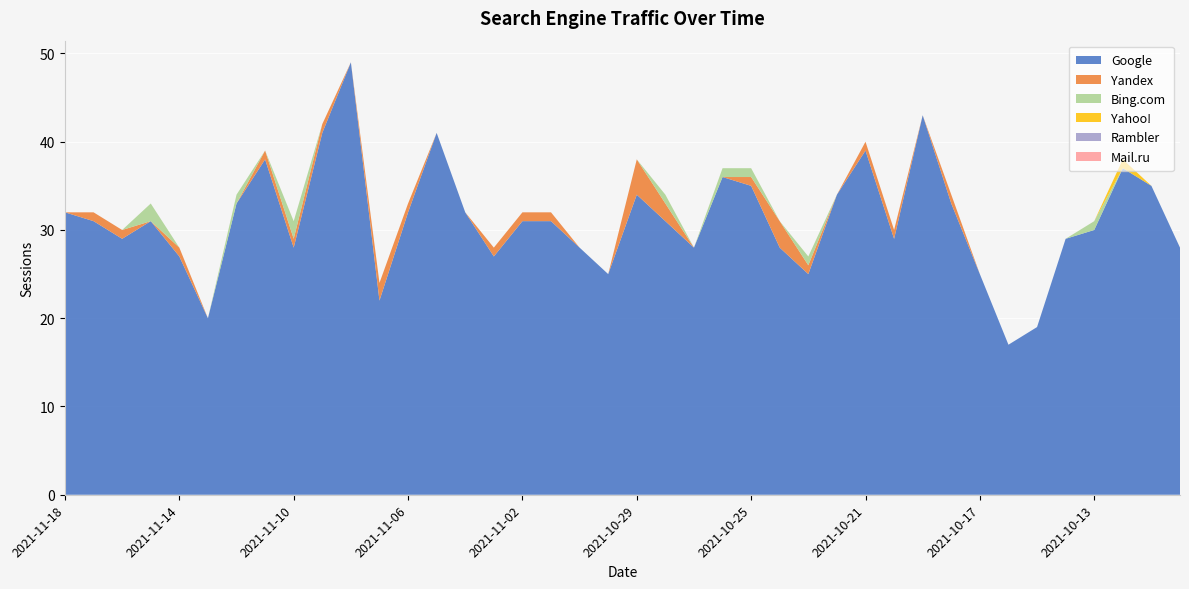

Reading left to right, transcribe all the data shown in this chart.

Google: 32	31	29	31	27	20	33	38	28	41	49	22	32	41	32	27	31	31	28	25	34	31	28	36	35	28	25	34	39	29	43	33	25	17	19	29	30	37	35	28
Yandex: 0	1	1	0	1	0	0	1	1	1	0	2	1	0	0	1	1	1	0	0	4	2	0	0	1	3	1	0	1	1	0	1	0	0	0	0	0	0	0	0
Bing.com: 0	0	0	2	0	0	1	0	2	0	0	0	0	0	0	0	0	0	0	0	0	1	0	1	1	0	1	0	0	0	0	0	0	0	0	0	1	0	0	0
Yahoo!: 0	0	0	0	0	0	0	0	0	0	0	0	0	0	0	0	0	0	0	0	0	0	0	0	0	0	0	0	0	0	0	0	0	0	0	0	0	1	0	0
Rambler: 0	0	0	0	0	0	0	0	0	0	0	0	0	0	0	0	0	0	0	0	0	0	0	0	0	0	0	0	0	0	0	0	0	0	0	0	0	0	0	0
Mail.ru: 0	0	0	0	0	0	0	0	0	0	0	0	0	0	0	0	0	0	0	0	0	0	0	0	0	0	0	0	0	0	0	0	0	0	0	0	0	0	0	0